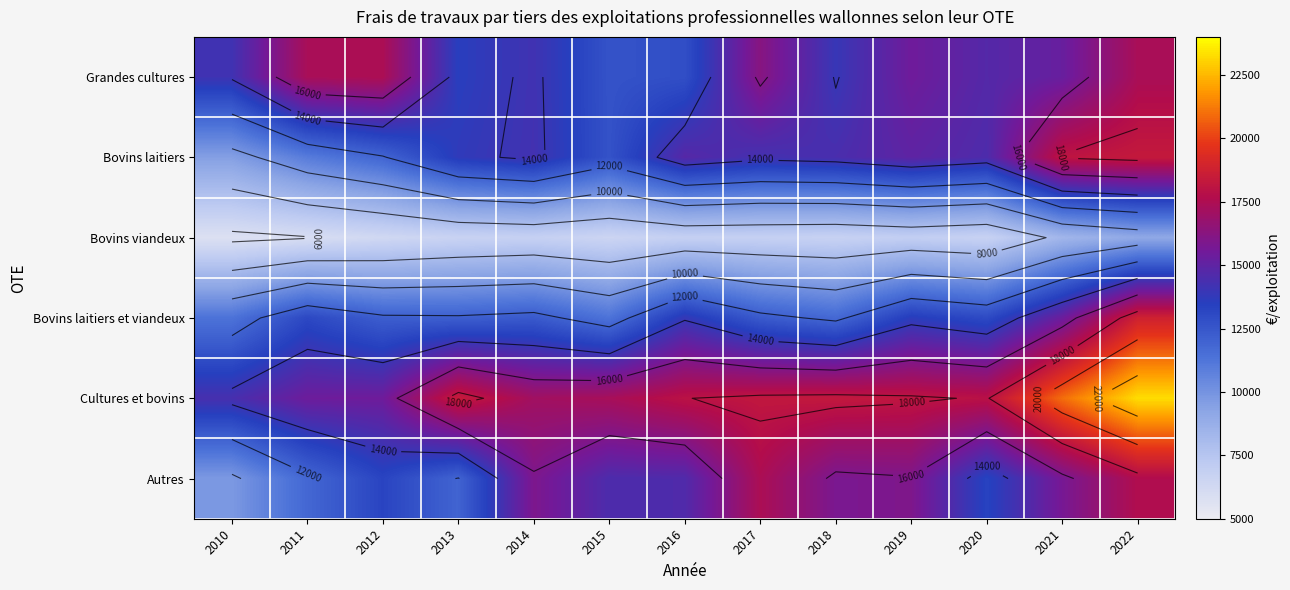

Which series has the widest spread of values?

Cultures et bovins